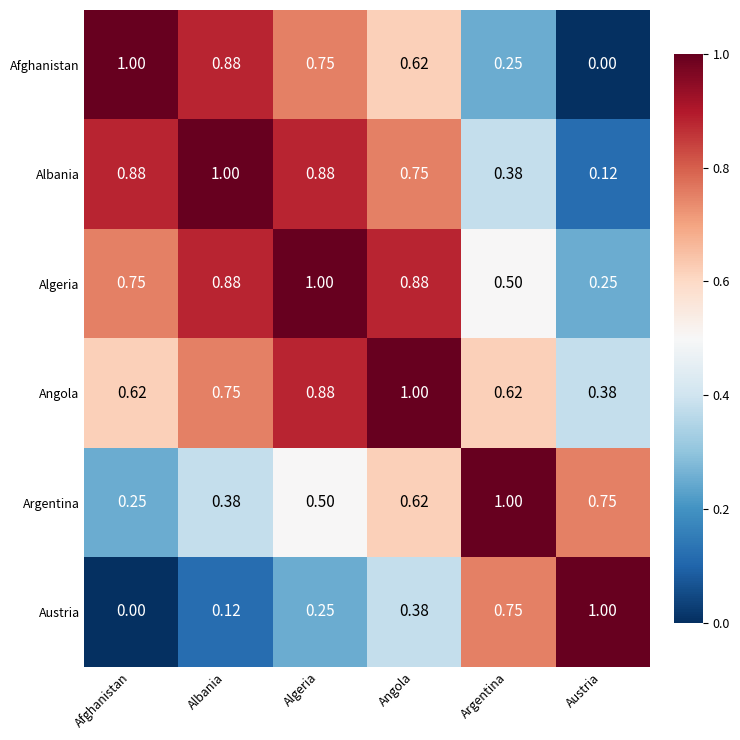

Which series has the largest total across all categories?

Algeria